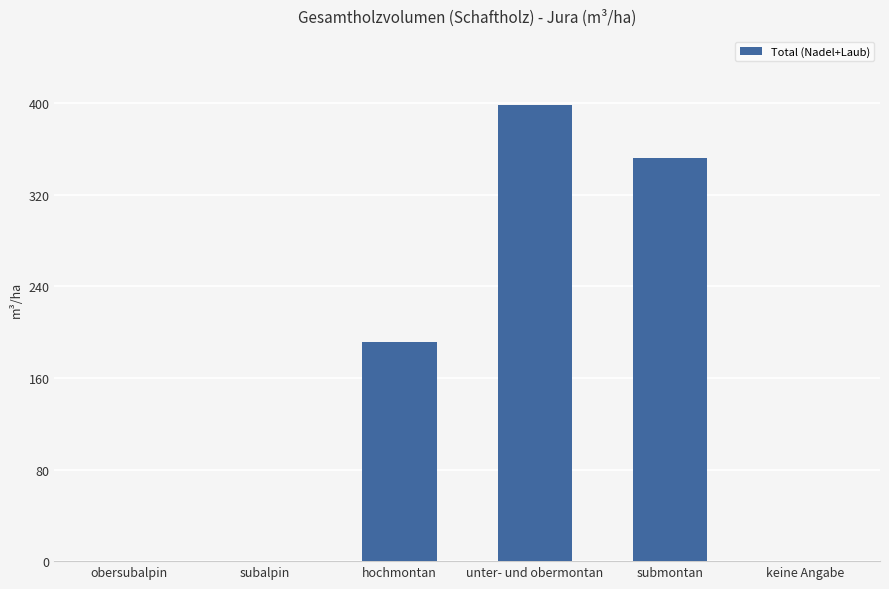

Where is the data nearest to the value 199?

hochmontan